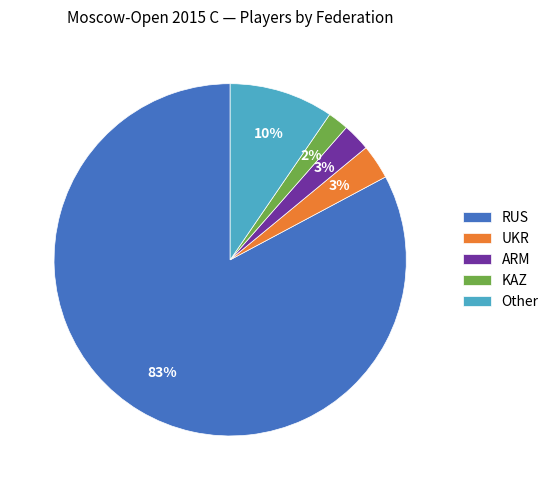

Which category accounts for the majority?

RUS